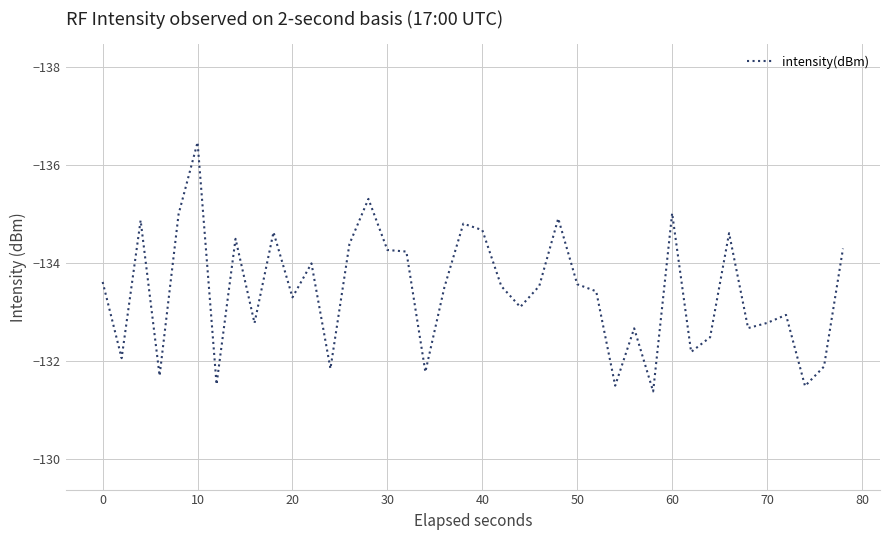

What is the difference between the maximum and minimum values?

5.1